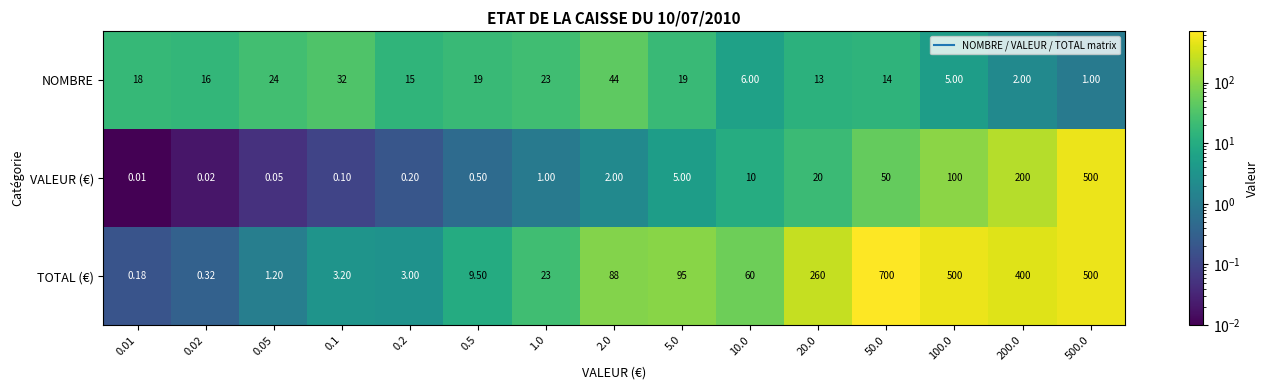

List the series in order of their overall mean, lowest first.

NOMBRE, VALEUR (€), TOTAL (€)